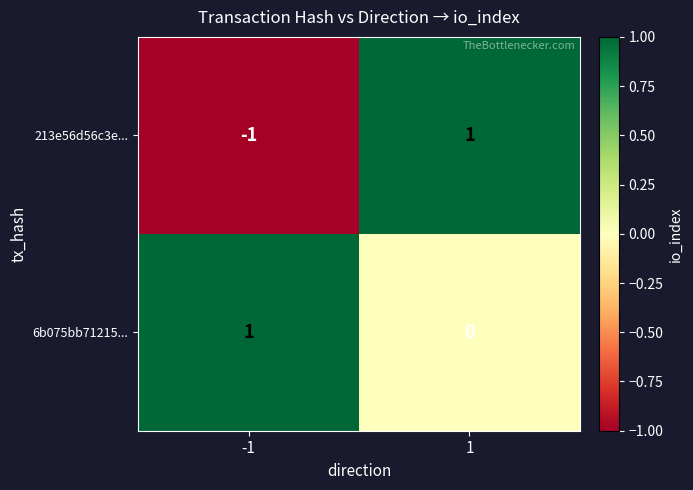

Reading right to left, what are all the values shown in this chart?

213e56d56c3e...: 1	-1
6b075bb71215...: 0	1